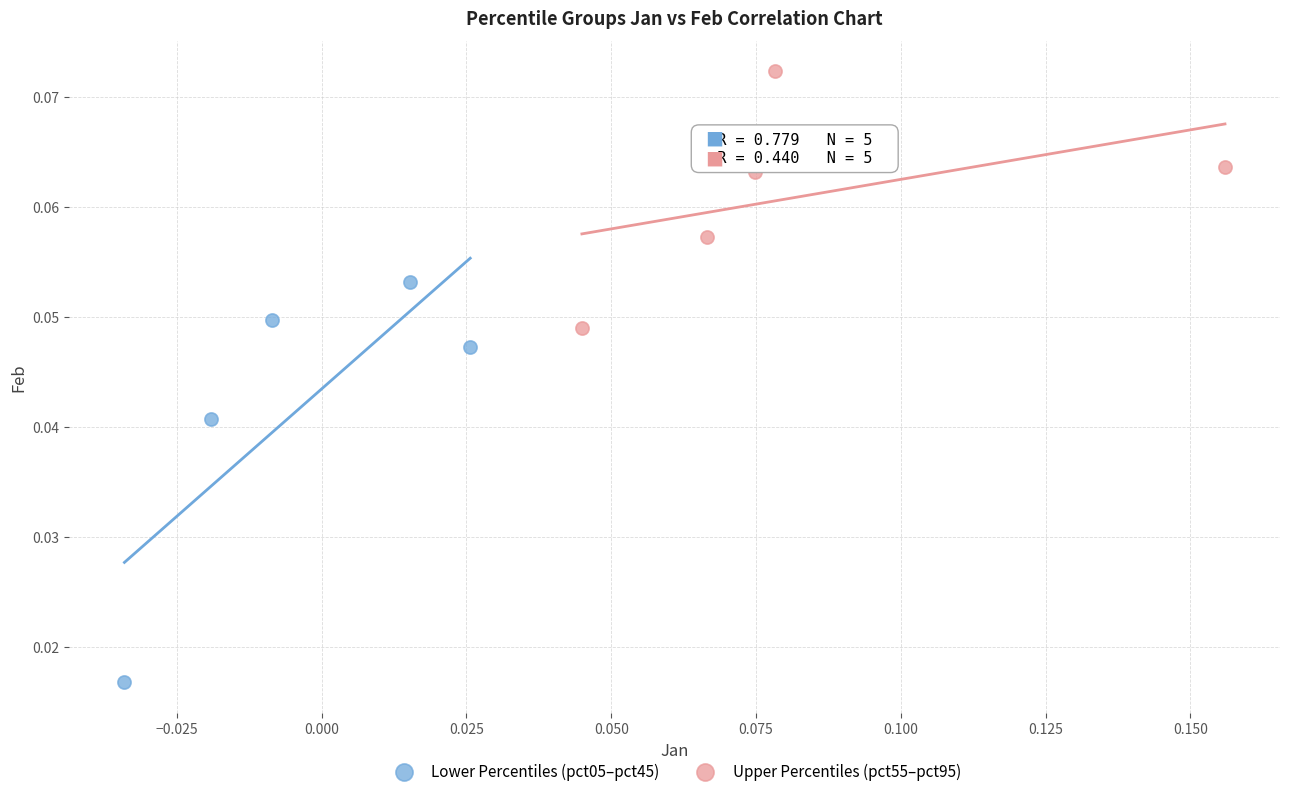

Which series reaches the maximum Y coordinate?

Upper Percentiles (pct55–pct95)